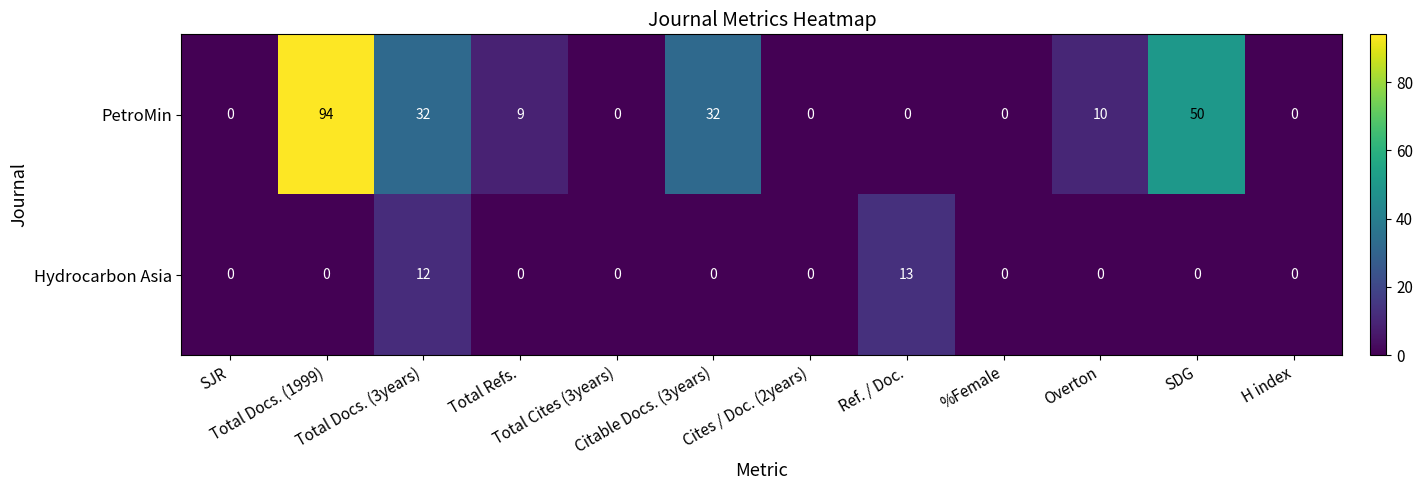

Which series has the largest total across all categories?

PetroMin